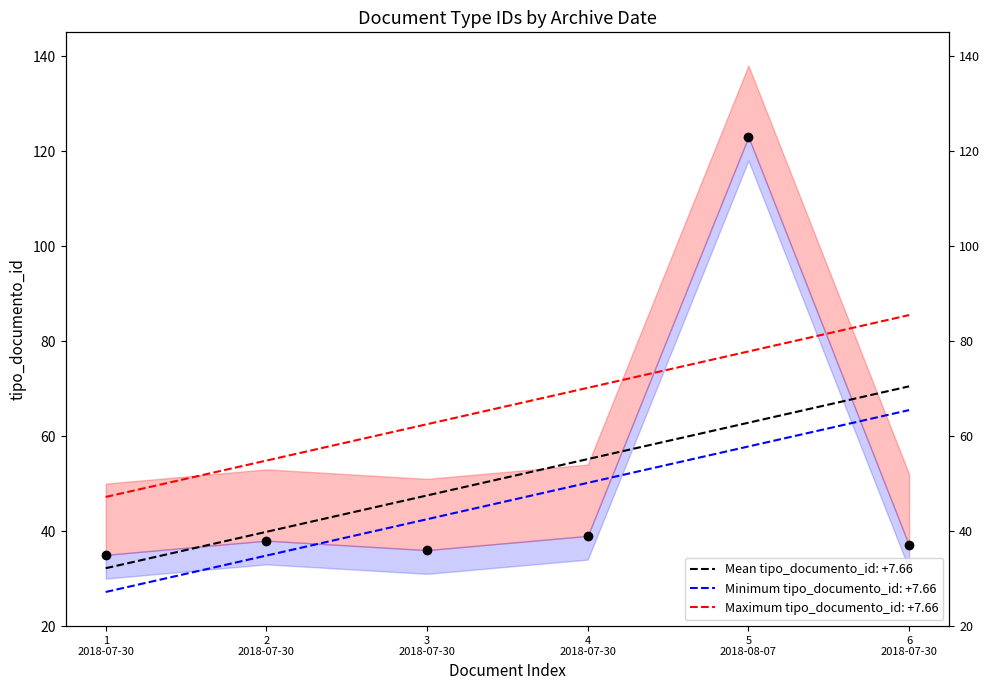

Where does the data first go above 38?

4 2018-07-30